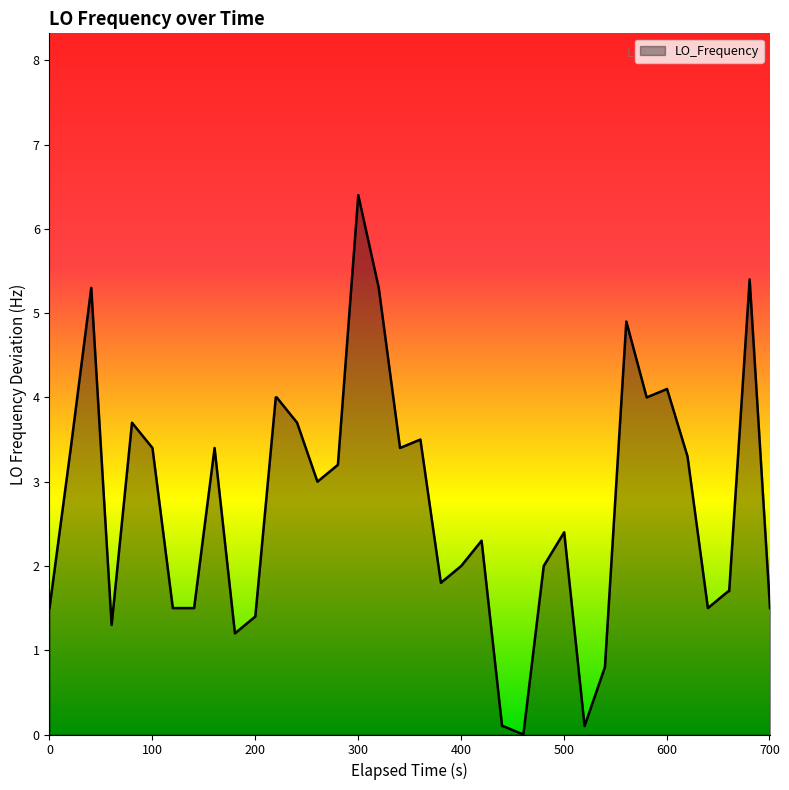

What is the greatest value displayed?

6.4